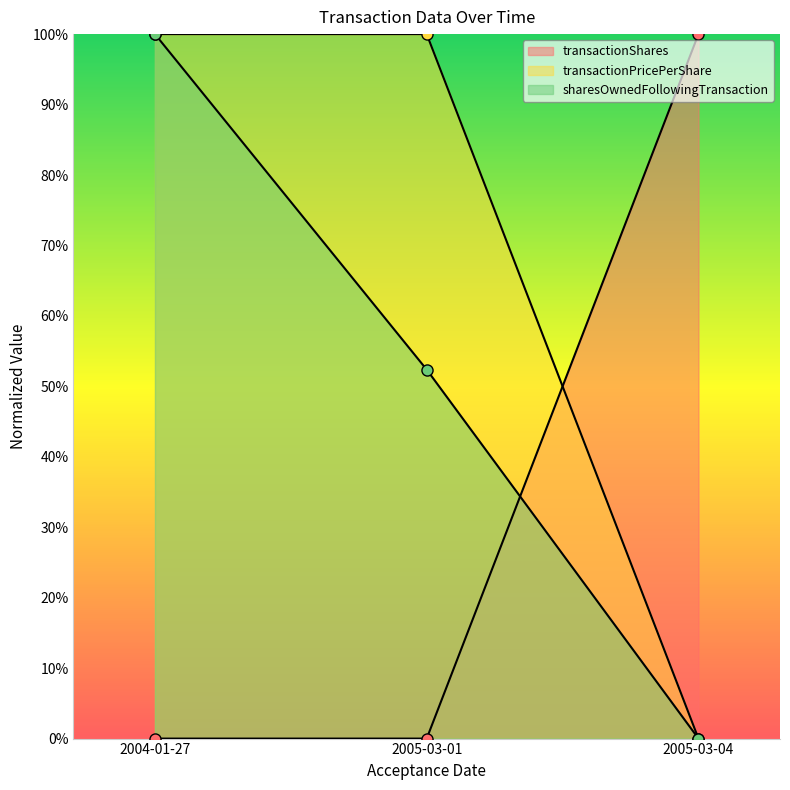

At which label does transactionPricePerShare reach its peak?

2005-03-04